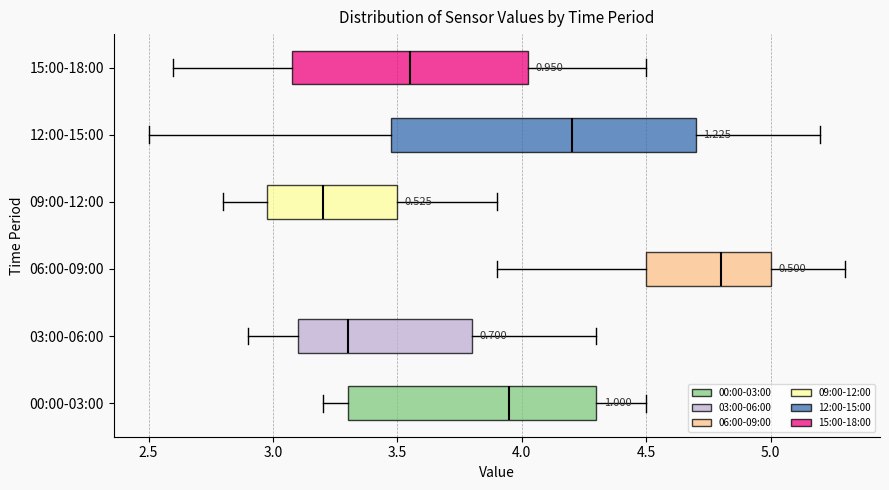

Where does the median line of the box for 06:00-09:00 sit on the x-axis? The values are not printed on the chart, so give them approximately, as read against the axis.

4.80